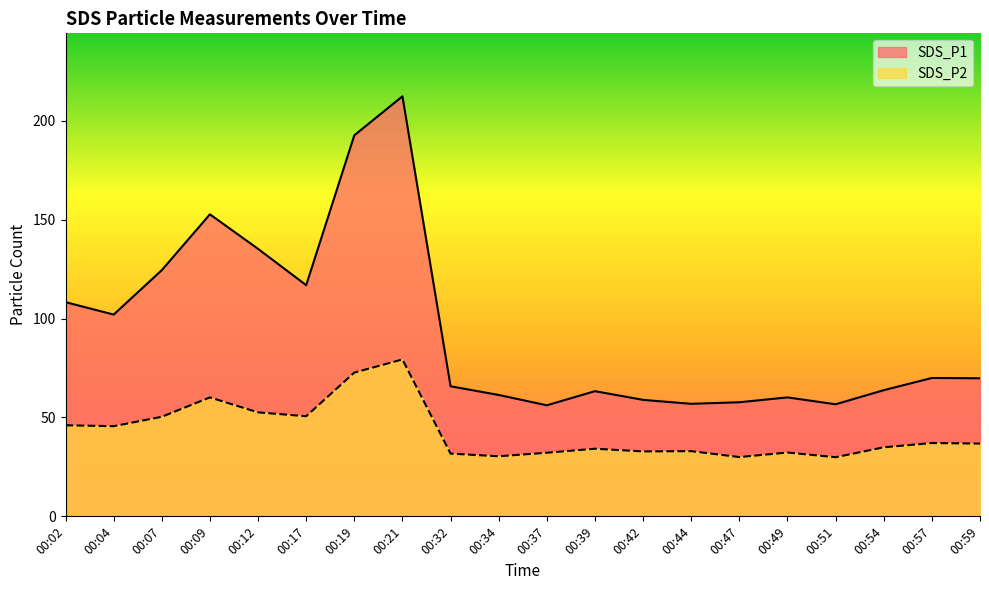

What is the difference between the maximum and second lowest values in the SDS_P1 series?

155.7